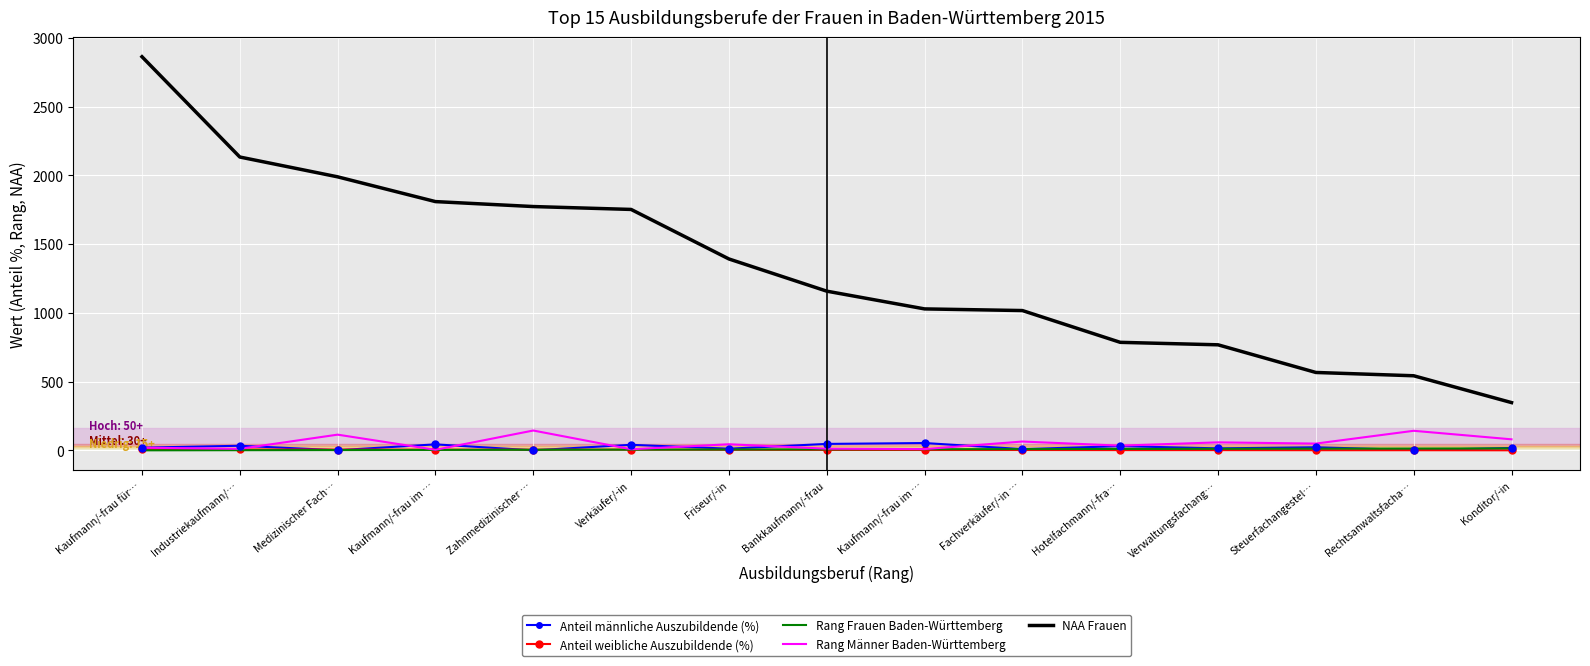

List the labels in order of Rang Männer Baden-Württemberg value, largest first.

Zahnmedizinischer …, Rechtsanwaltsfacha…, Medizinischer Fach…, Konditor/-in, Fachverkäufer/-in …, Verwaltungsfachang…, Steuerfachangestel…, Friseur/-in, Hotelfachmann/-fra…, Kaufmann/-frau für…, Bankkaufmann/-frau, Industriekaufmann/…, Kaufmann/-frau im …, Verkäufer/-in, Kaufmann/-frau im …